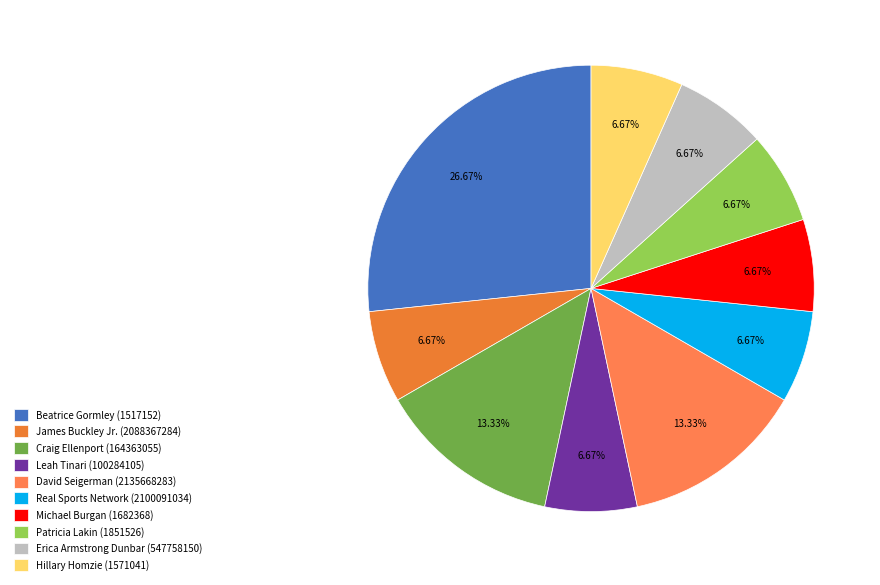

What is the smallest slice in the pie chart?

James Buckley Jr. (2088367284)